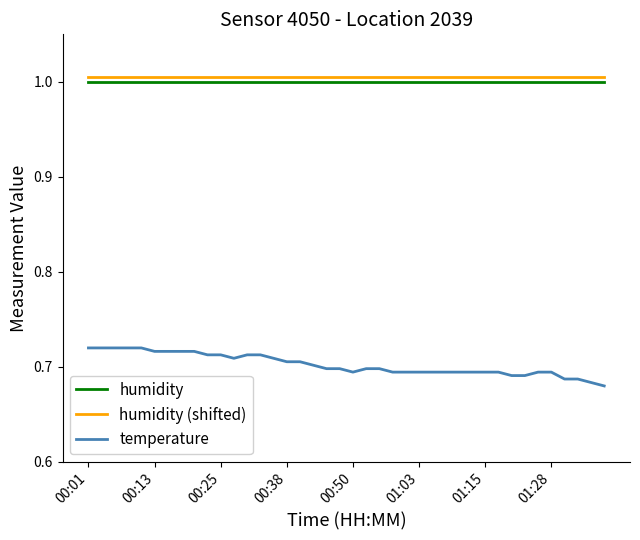

True or false: humidity (shifted) and temperature intersect in this chart.

False